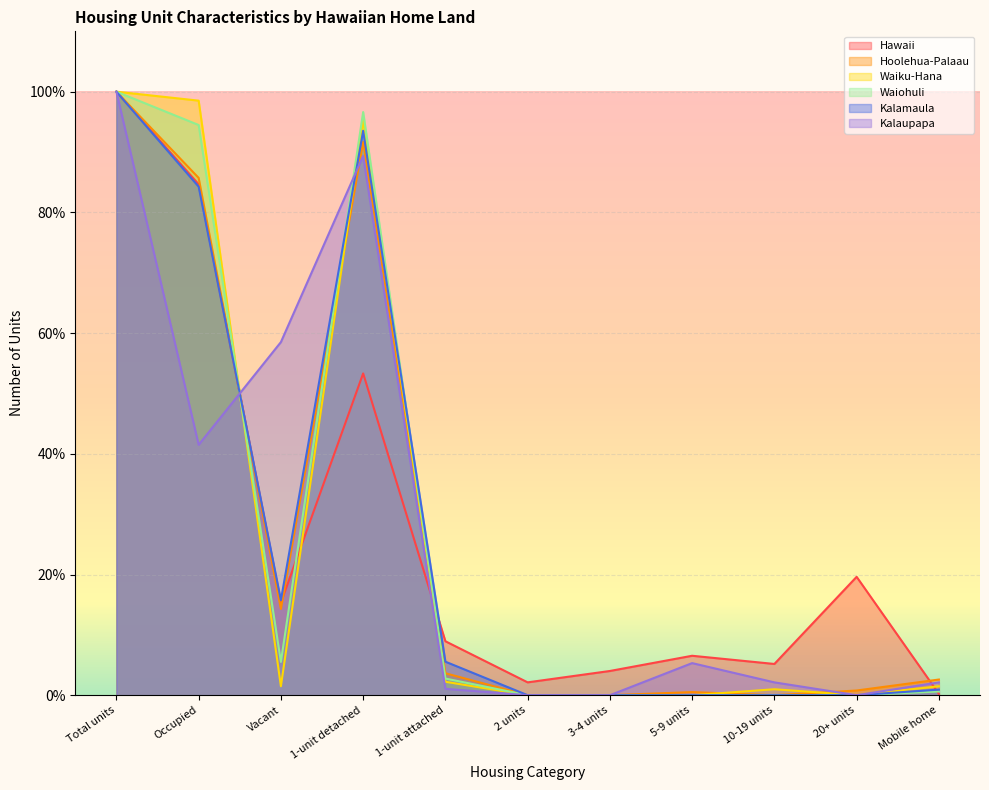

True or false: Hawaii and Hoolehua-Palaau intersect in this chart.

True